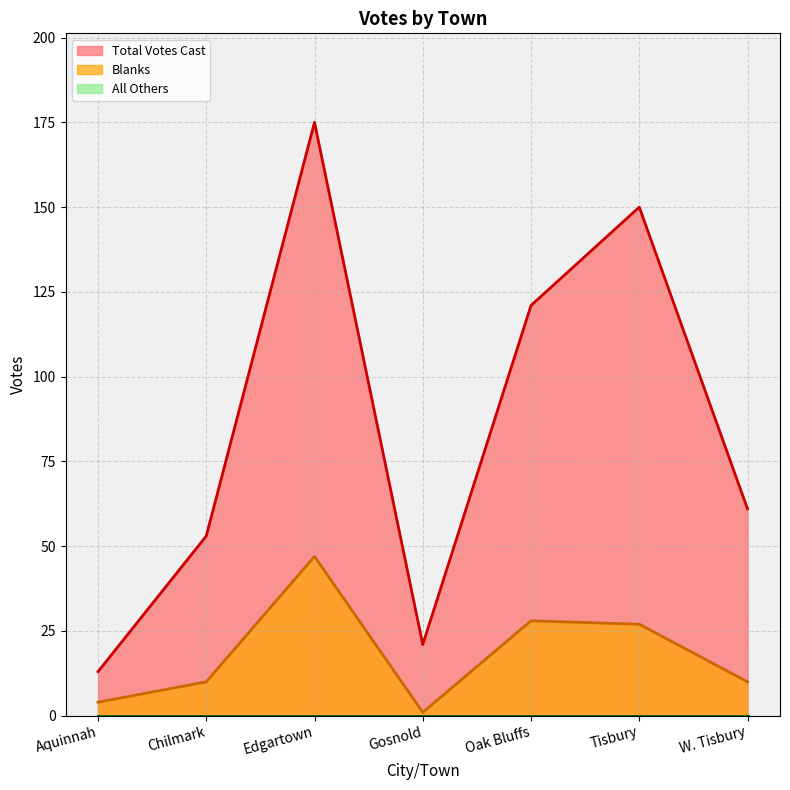

Reading right to left, transcribe all the data shown in this chart.

Total Votes Cast: 61	150	121	21	175	53	13
Blanks: 10	27	28	1	47	10	4